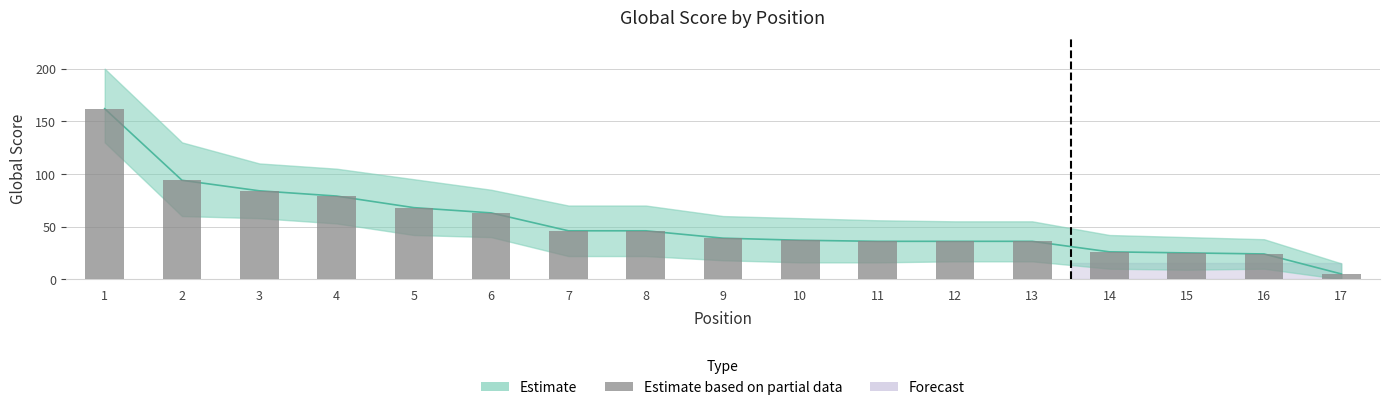

What is the greatest value displayed?

162